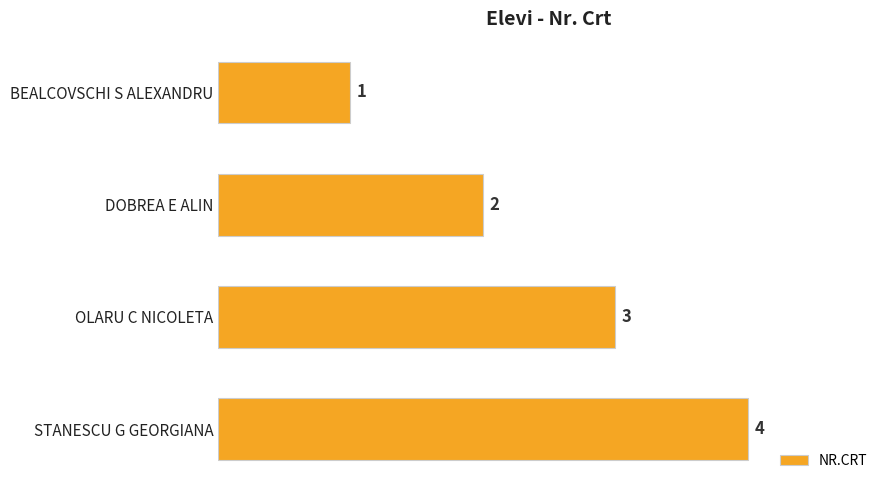

Count the values in the range 2 to 4.

3